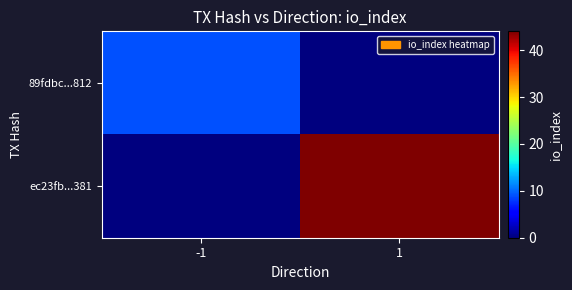

How many series are shown in this chart?

2